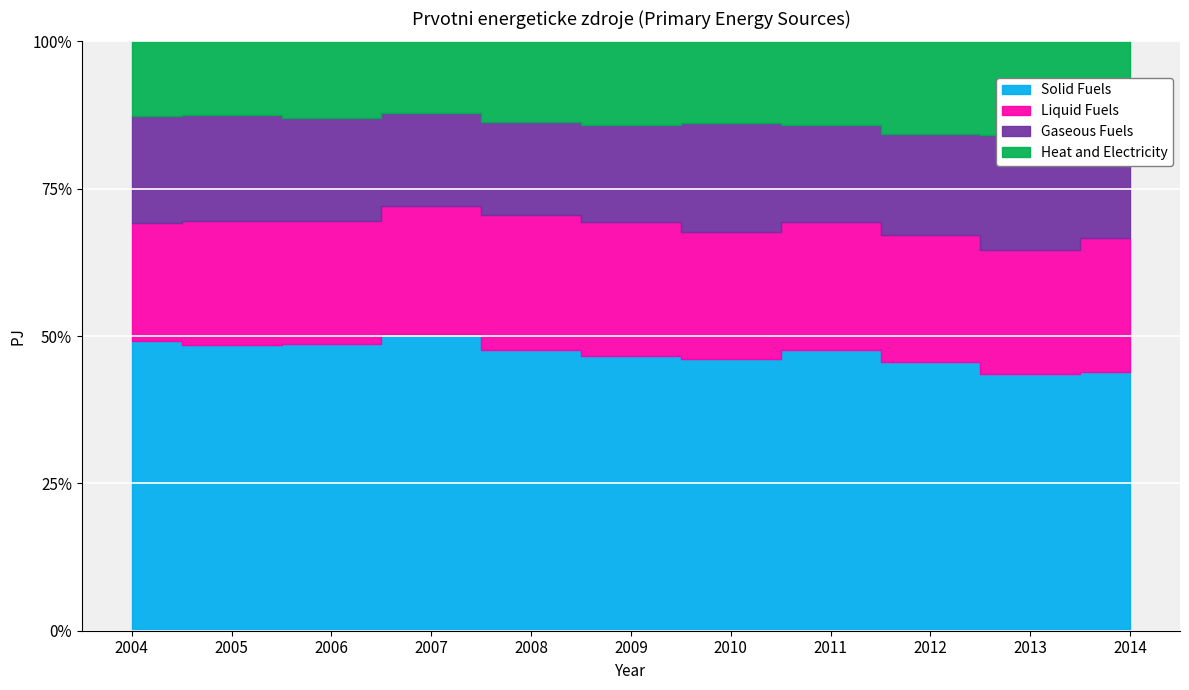

Reading left to right, list all the values displayed in this chart.

Solid Fuels: 2004=908.0	2005=899.0	2006=915.0	2007=948.0	2008=871.0	2009=813.0	2010=851.0	2011=849.0	2012=792.0	2013=766.8	2014=746.3
Liquid Fuels: 2004=371.0	2005=390.0	2006=391.0	2007=408.0	2008=417.0	2009=398.0	2010=397.0	2011=388.0	2012=376.0	2013=368.9	2014=385.1
Gaseous Fuels: 2004=335.0	2005=335.0	2006=329.0	2007=297.0	2008=289.0	2009=286.0	2010=342.0	2011=292.0	2012=299.0	2013=342.0	2014=295.1
Heat and Electricity: 2004=235.0	2005=232.0	2006=244.0	2007=230.0	2008=249.0	2009=249.0	2010=255.0	2011=253.0	2012=273.0	2013=279.4	2014=273.4